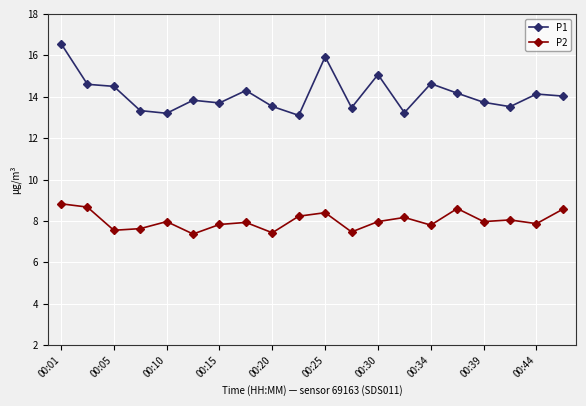

What is the value of the P2 point at the 16th from the left?

8.6